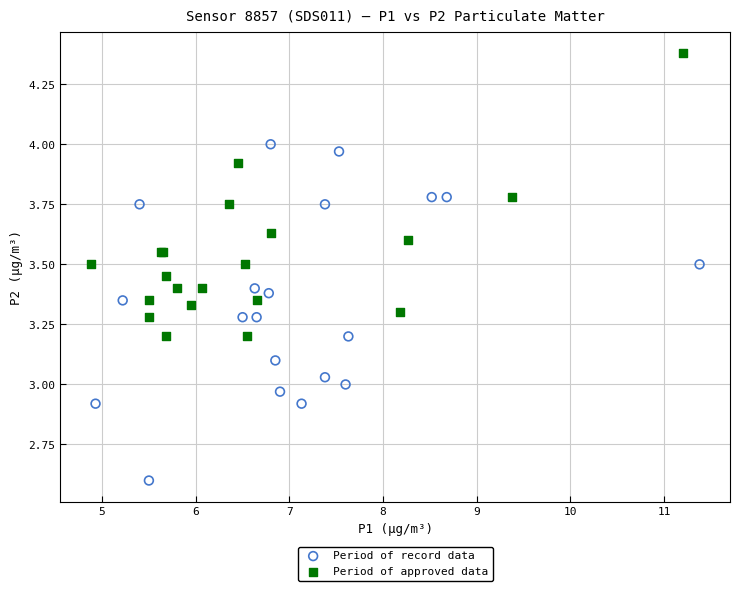

Which series has the widest spread of Y values?

Period of record data